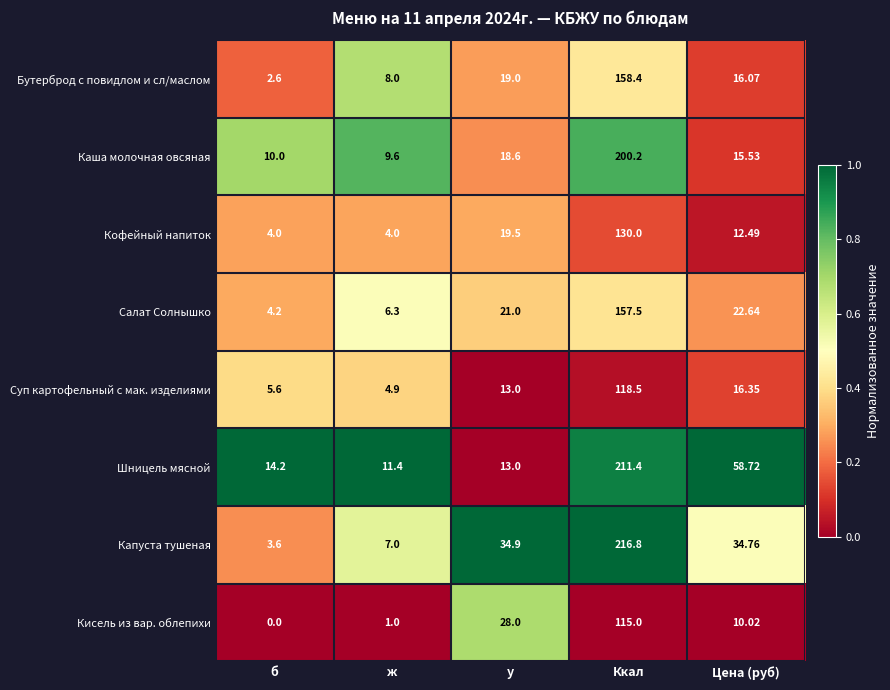

Where is Каша молочная овсяная nearest to the value 104?

у